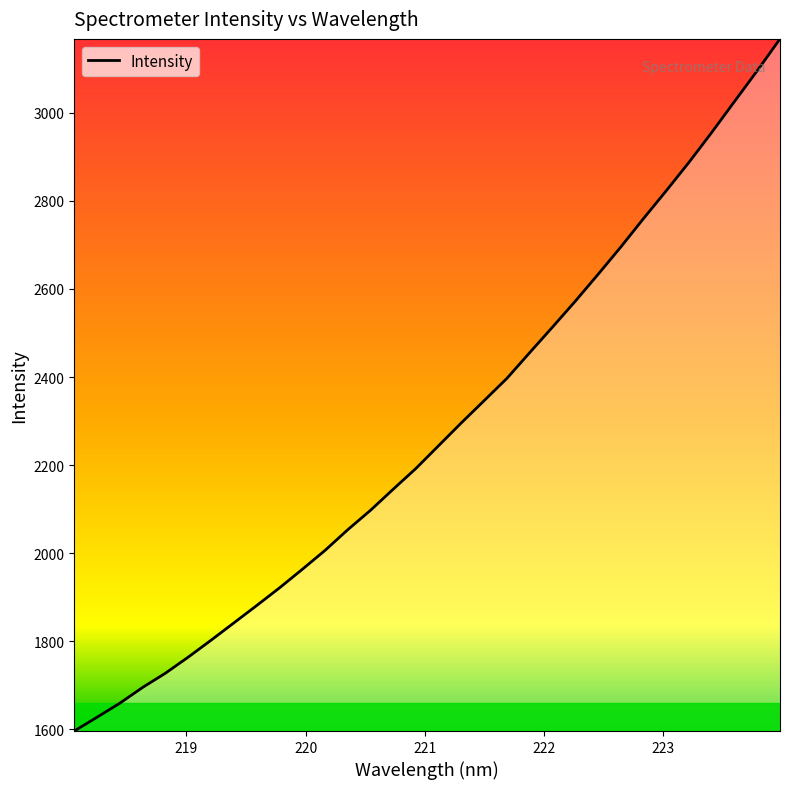

What is the smallest value displayed?

1596.2